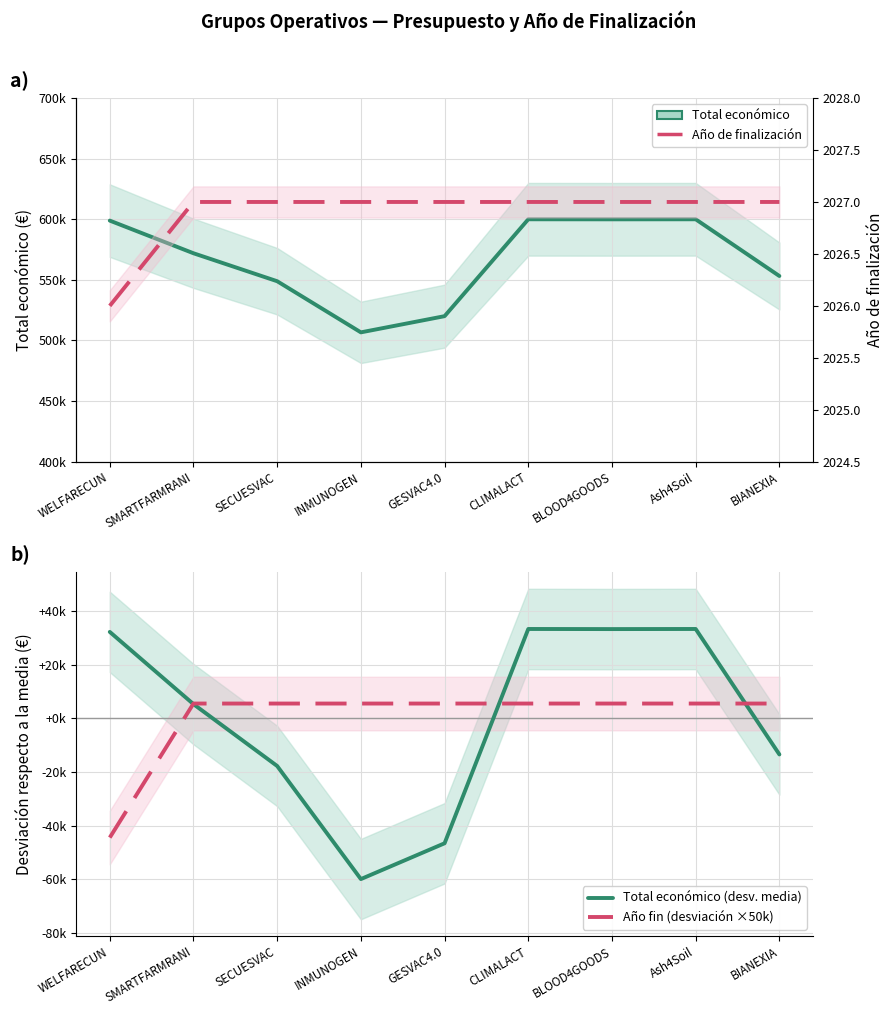

What is the label of the 9th point from the left?

BIANEXIA